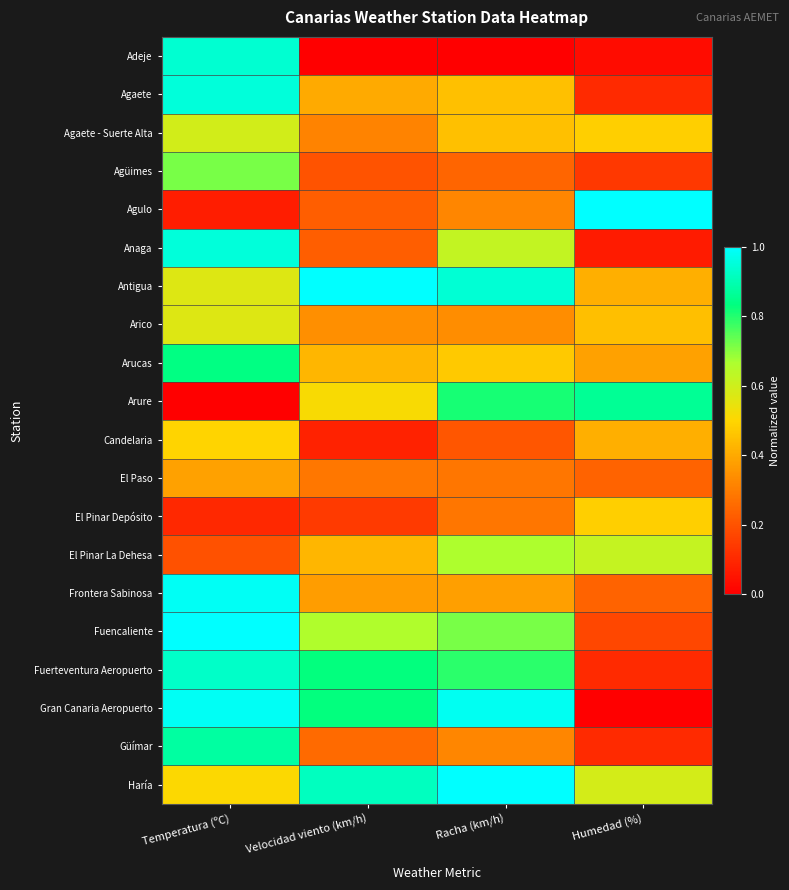

Which category has the highest value across all series?

Humedad (%)